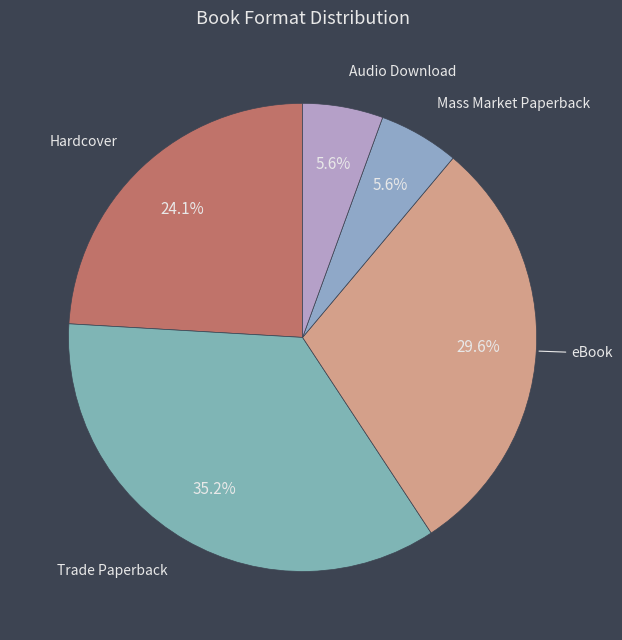

How much of the chart is everything except Trade Paperback?

64.8%